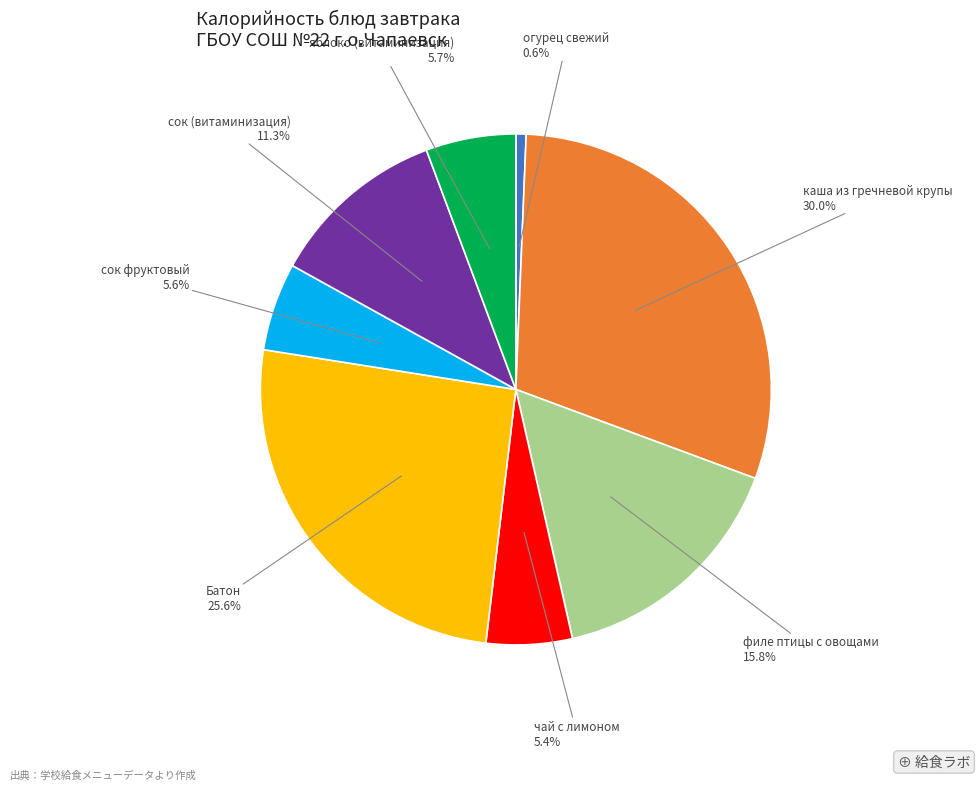

How many segments does this pie chart have?

8